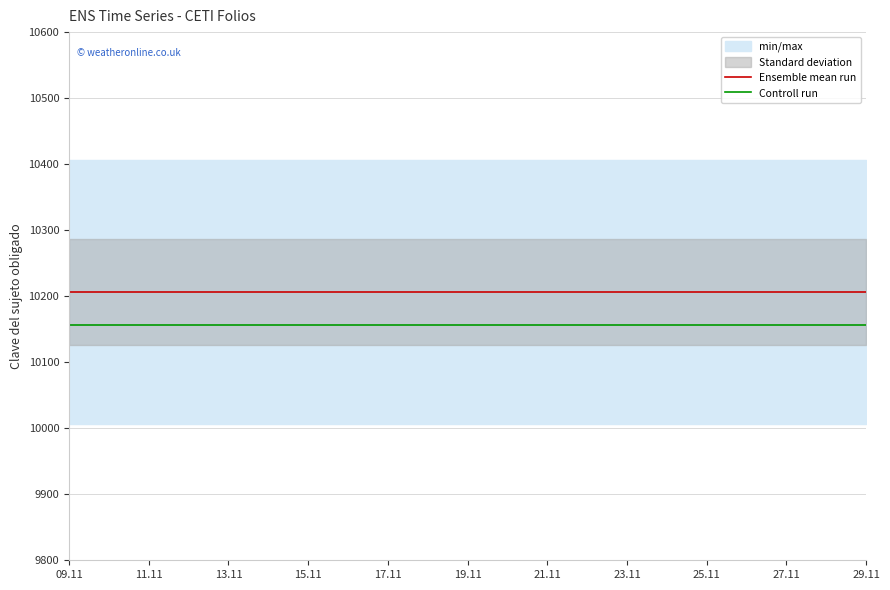

How many lines are shown in the chart?

2